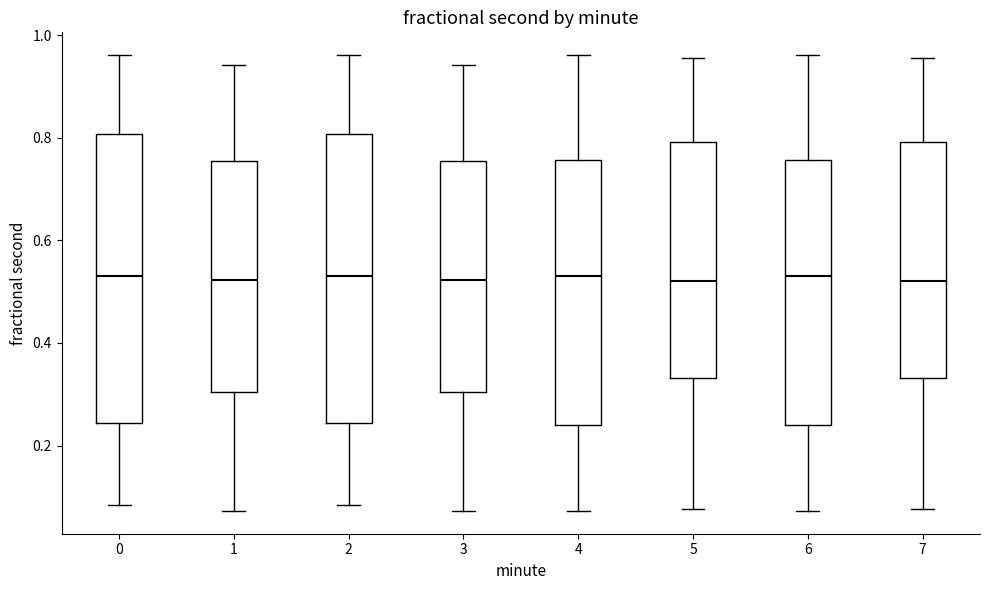

Reading left to right, transcribe this box plot: for each box, give where its median line is, the range the box spans, and where its two whiskers end, as read against the y-axis. The values are not printed on the chart, so give them approximately, as read against the axis.

0: median 0.54, box 0.24 to 0.80, whiskers 0.08 to 0.96
1: median 0.52, box 0.30 to 0.76, whiskers 0.08 to 0.94
2: median 0.54, box 0.24 to 0.80, whiskers 0.08 to 0.96
3: median 0.52, box 0.30 to 0.76, whiskers 0.08 to 0.94
4: median 0.54, box 0.24 to 0.76, whiskers 0.08 to 0.96
5: median 0.52, box 0.34 to 0.80, whiskers 0.08 to 0.96
6: median 0.54, box 0.24 to 0.76, whiskers 0.08 to 0.96
7: median 0.52, box 0.34 to 0.80, whiskers 0.08 to 0.96